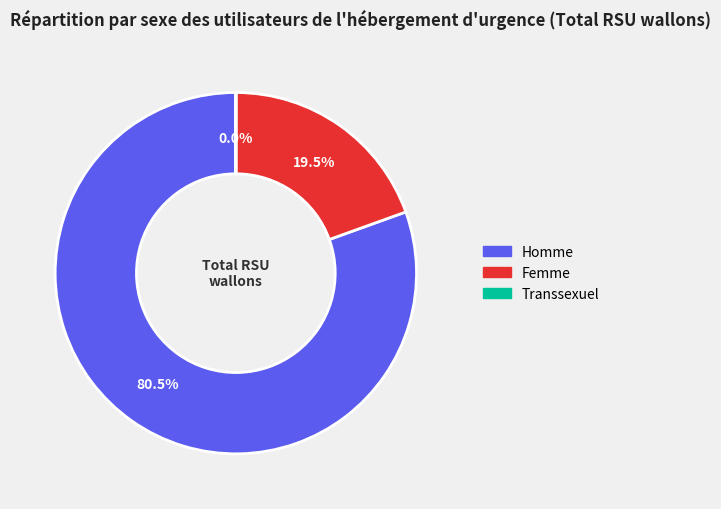

Which category has the biggest portion of the pie?

Homme